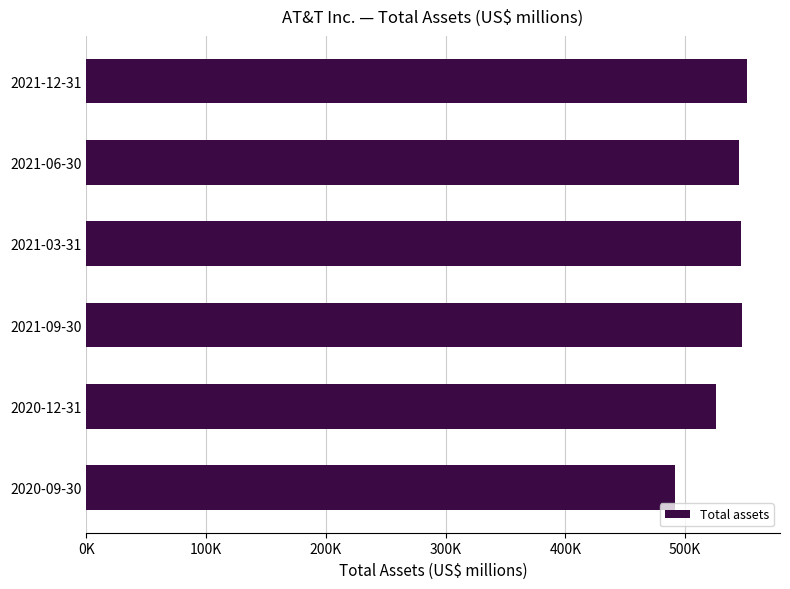

Does the chart contain any negative values?

No